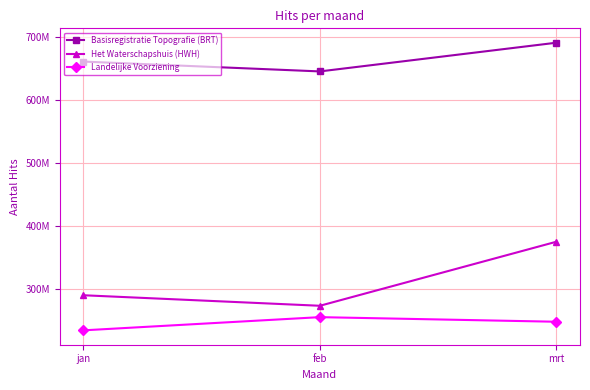

What is the total value across all series at jan?

1184633712